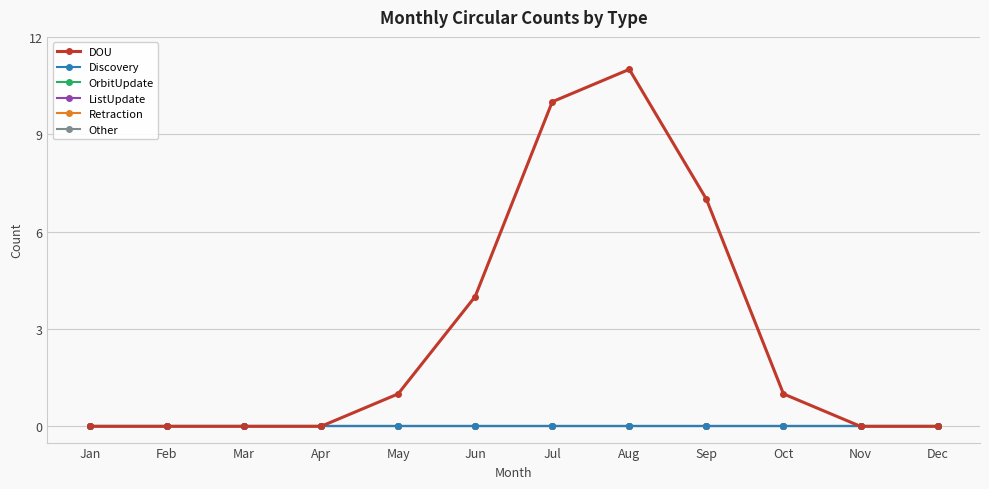

Does the chart have visible grid lines?

Yes